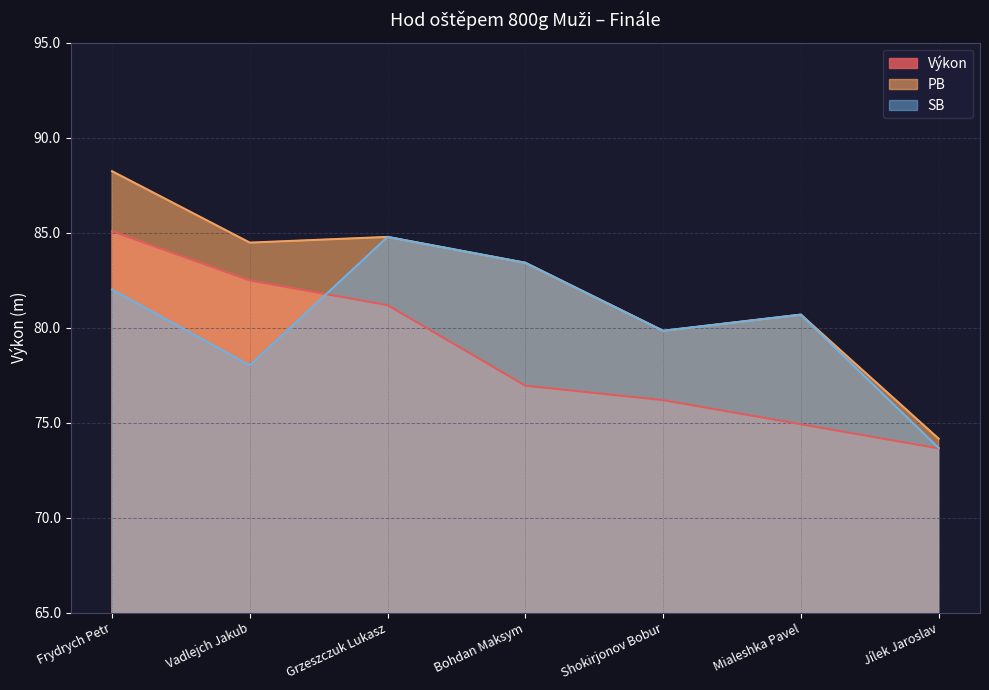

Reading left to right, extract all data points from this chart.

Výkon: Frydrych Petr=85.1	Vadlejch Jakub=82.5	Grzeszczuk Lukasz=81.2	Bohdan Maksym=76.9	Shokirjonov Bobur=76.2	Mialeshka Pavel=74.9	Jílek Jaroslav=73.6
PB: Frydrych Petr=88.2	Vadlejch Jakub=84.5	Grzeszczuk Lukasz=84.8	Bohdan Maksym=83.4	Shokirjonov Bobur=79.8	Mialeshka Pavel=80.7	Jílek Jaroslav=74.2
SB: Frydrych Petr=82.0	Vadlejch Jakub=78.0	Grzeszczuk Lukasz=84.8	Bohdan Maksym=83.4	Shokirjonov Bobur=79.8	Mialeshka Pavel=80.7	Jílek Jaroslav=73.7